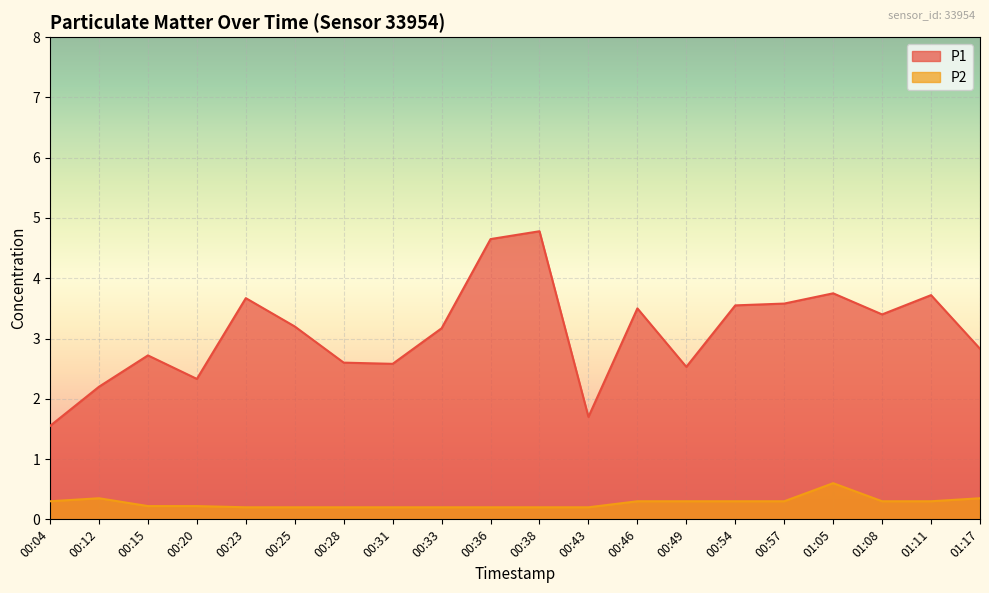

Which series changed the most between 00:49 and 00:57?

P1